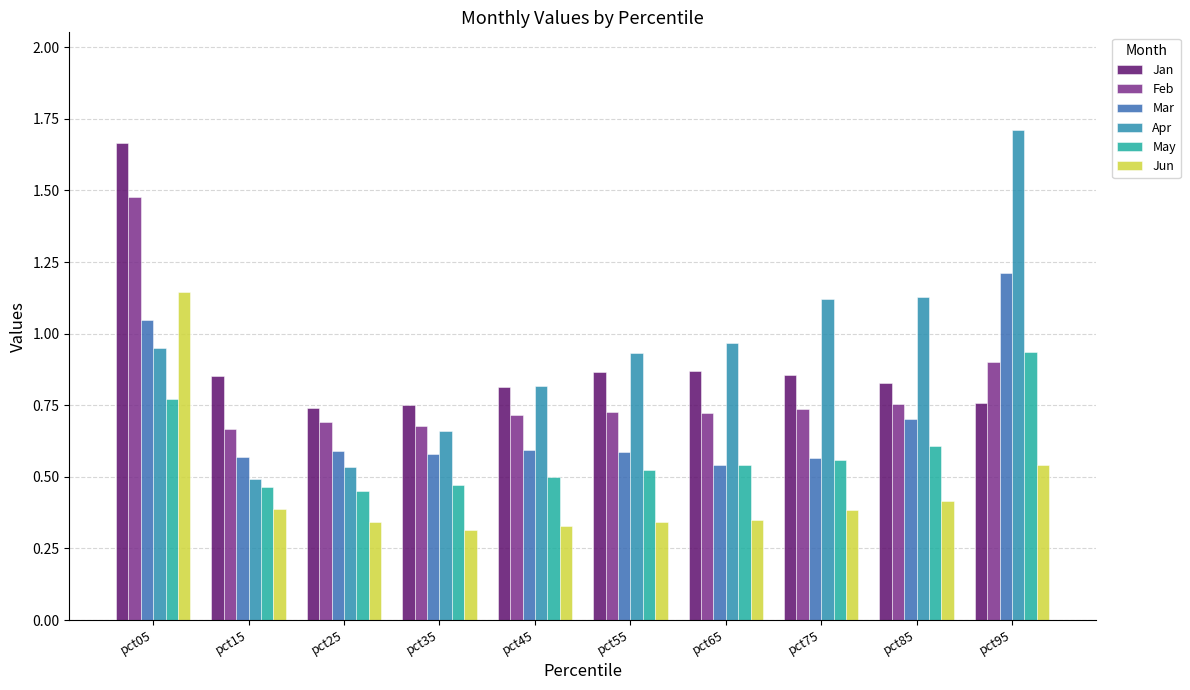

Which series has the largest range (max minus min)?

Apr